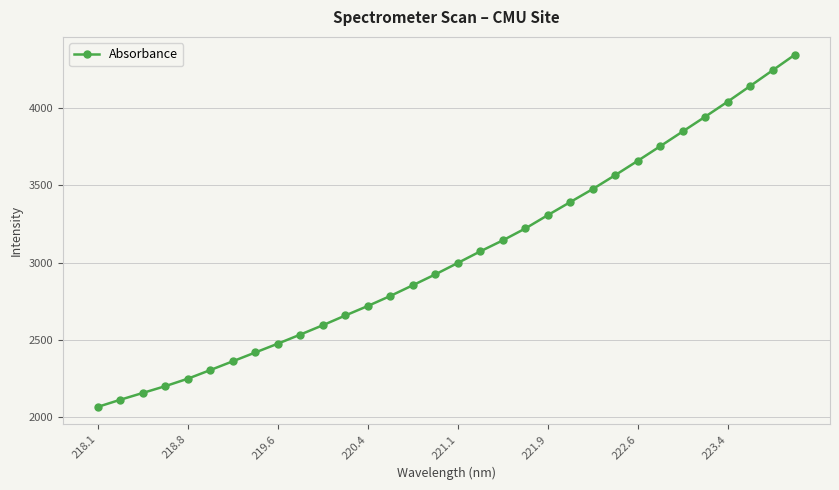

What is the difference between the maximum and second lowest values?

2230.2